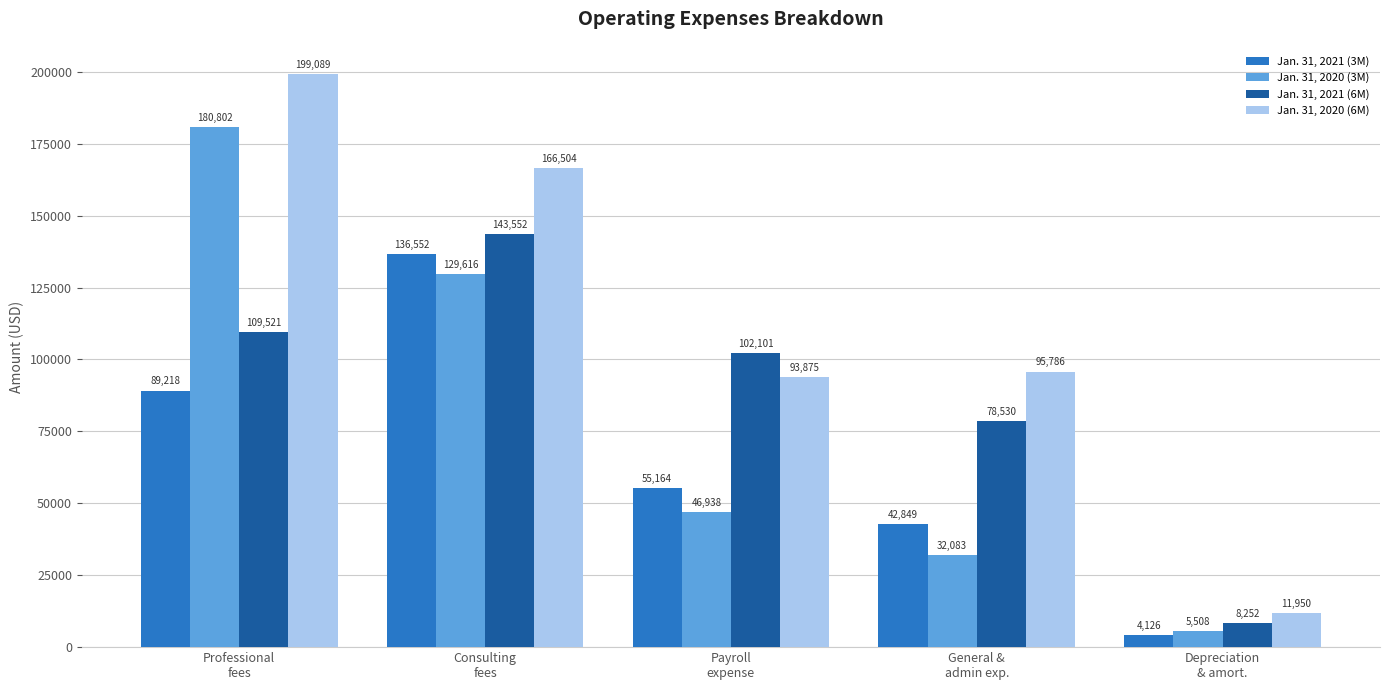

At which category does the chart reach its minimum across all series?

Depreciation
& amort.